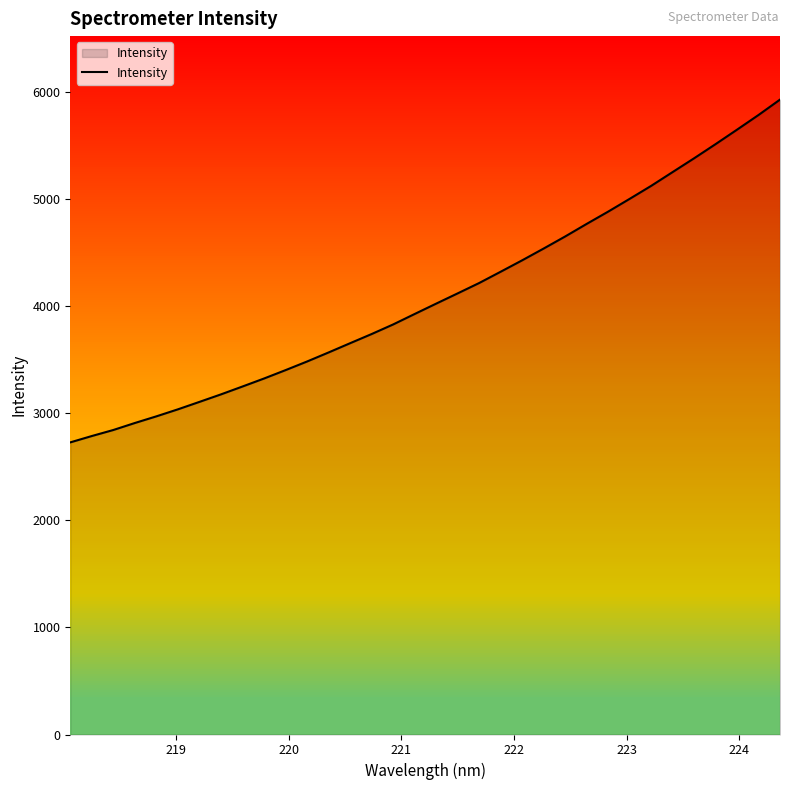

What is the greatest value displayed?

5927.2